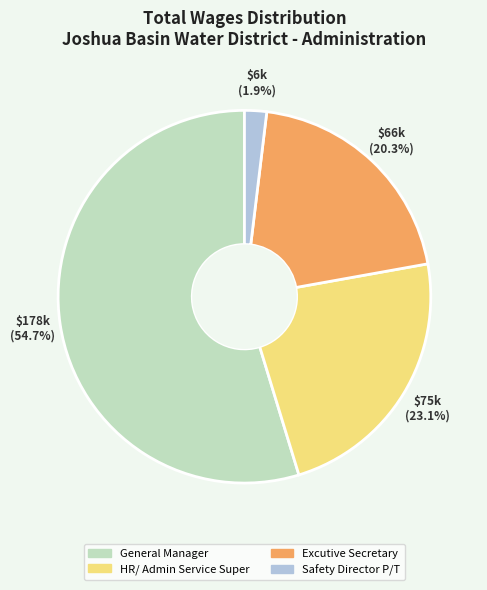

To the nearest percent, what portion does Excutive Secretary represent?

20%